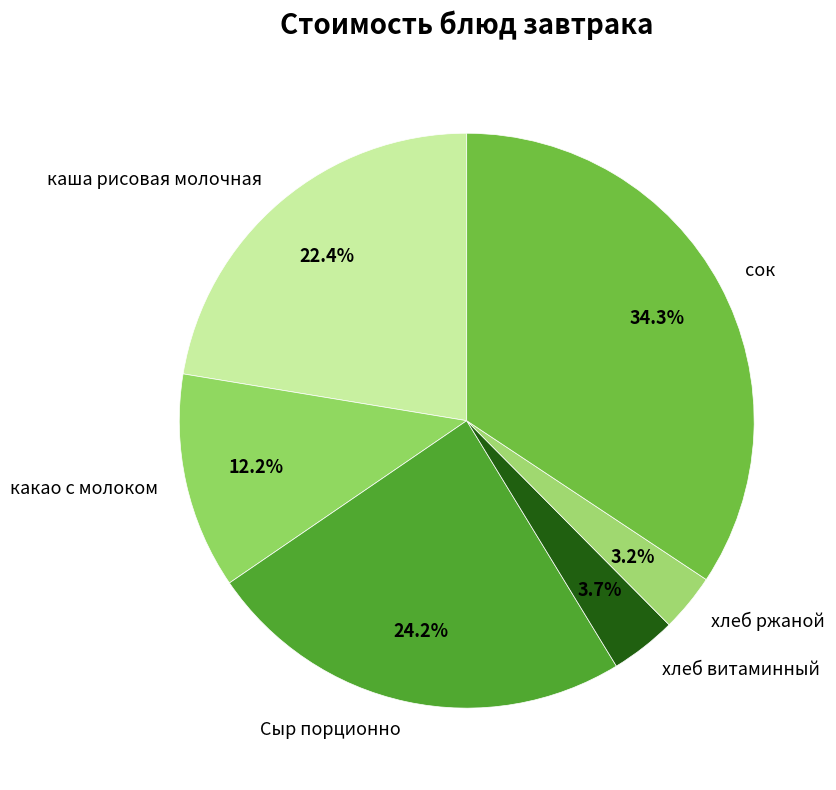

To the nearest percent, what is the average slice percentage?

17%